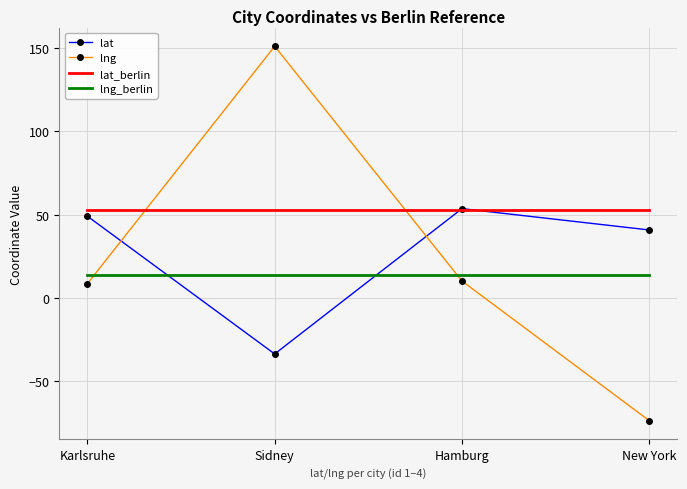

What is the difference between the lat values at Hamburg and New York?

12.8